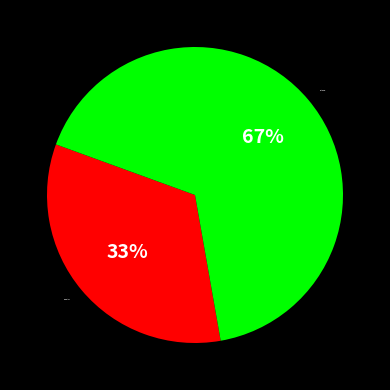

Is there any slice that represents more than half of the pie?

Yes